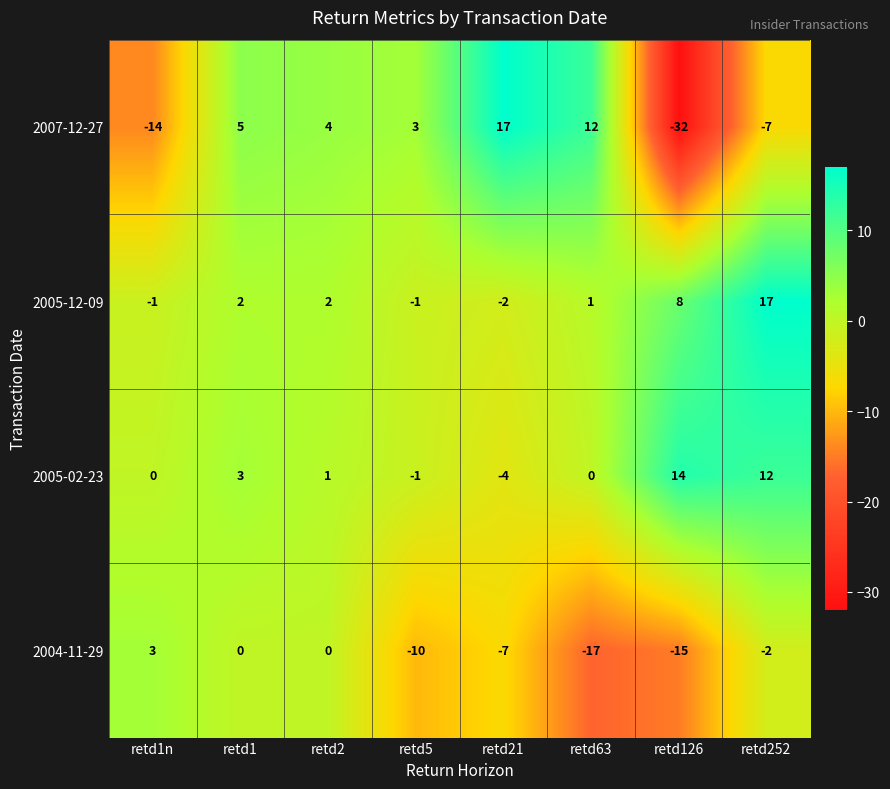

At which label is 2005-12-09 closest to 7?

retd126